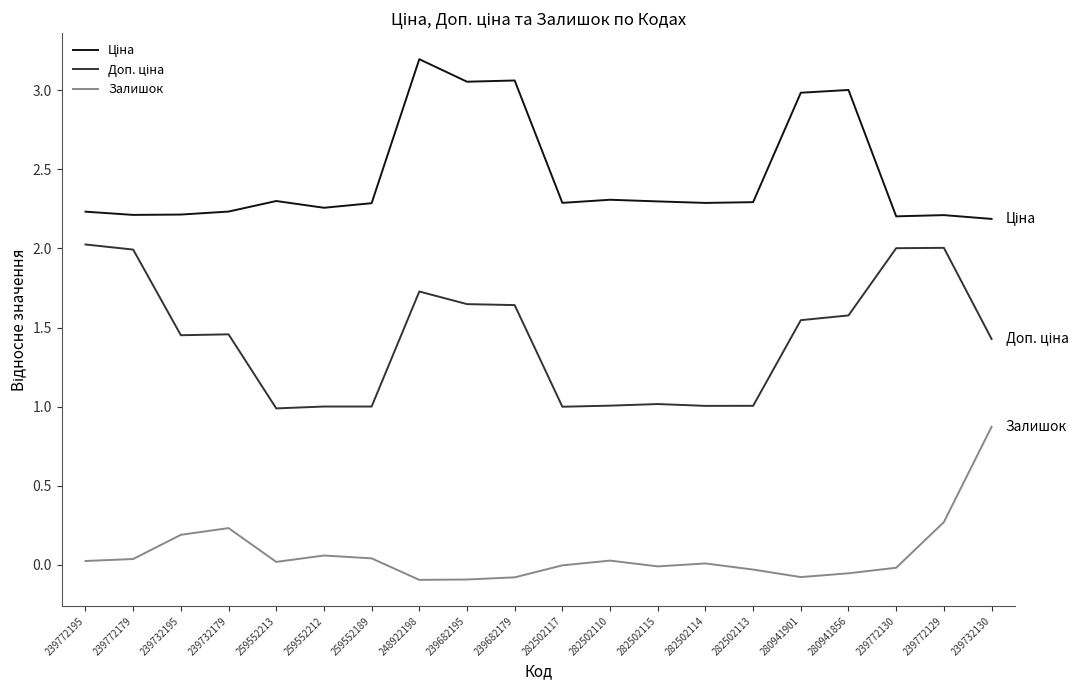

What is the minimum value shown in the chart?

-0.1